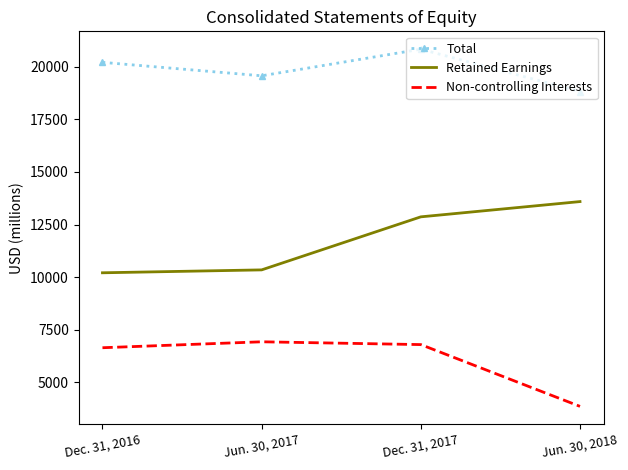

Which series has the largest total across all categories?

Total